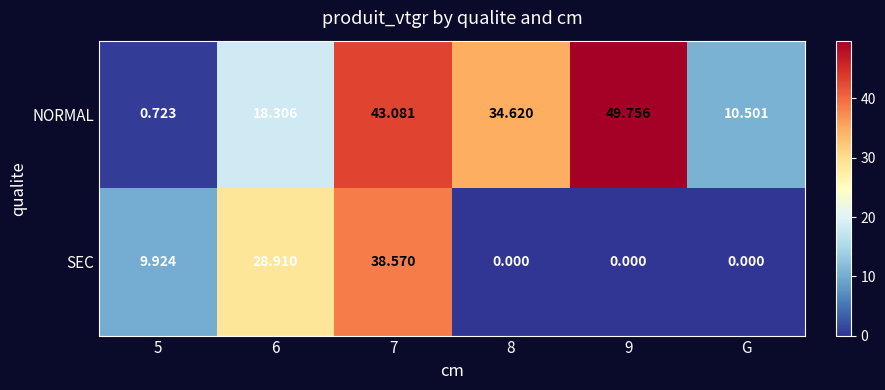

Which series has the largest total across all categories?

NORMAL